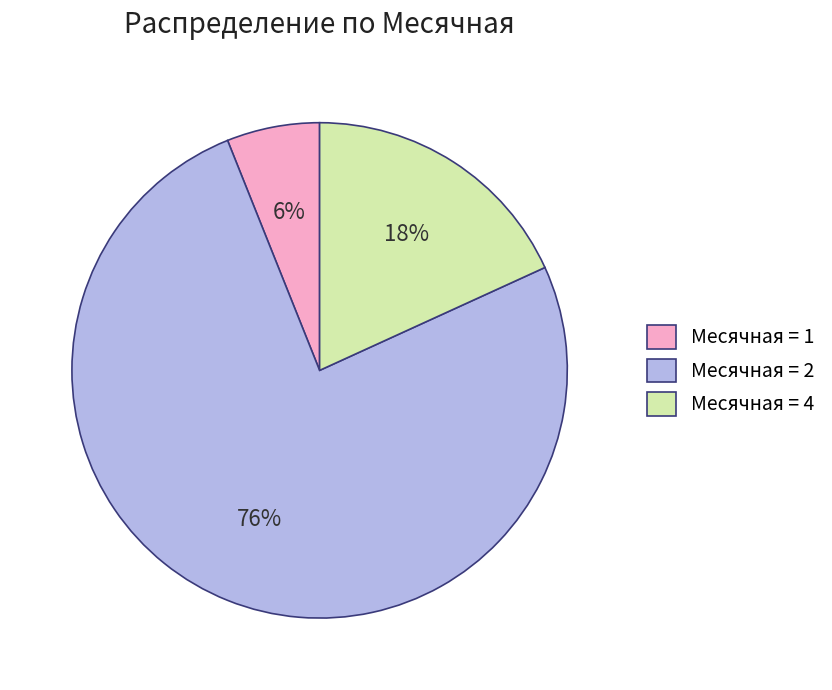

Which category has the biggest portion of the pie?

Месячная = 2